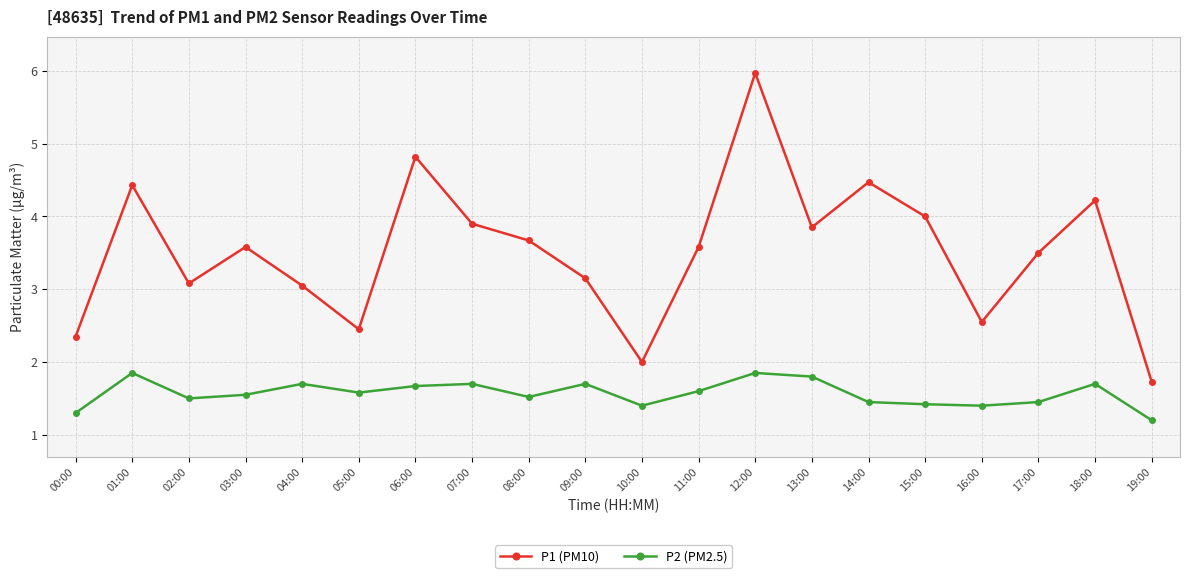

What is the label of the 9th point from the right?

11:00